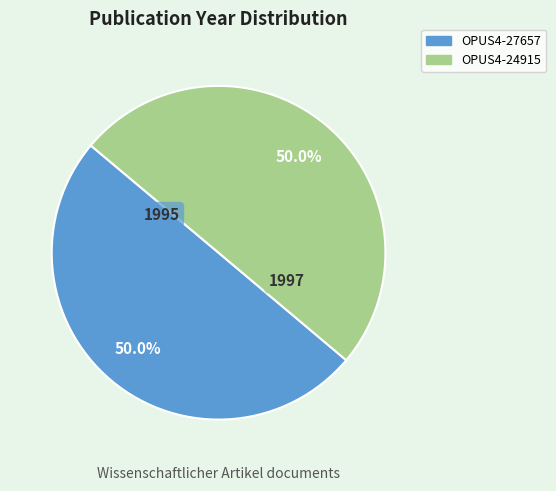

To the nearest percent, what portion does OPUS4-27657 represent?

50%